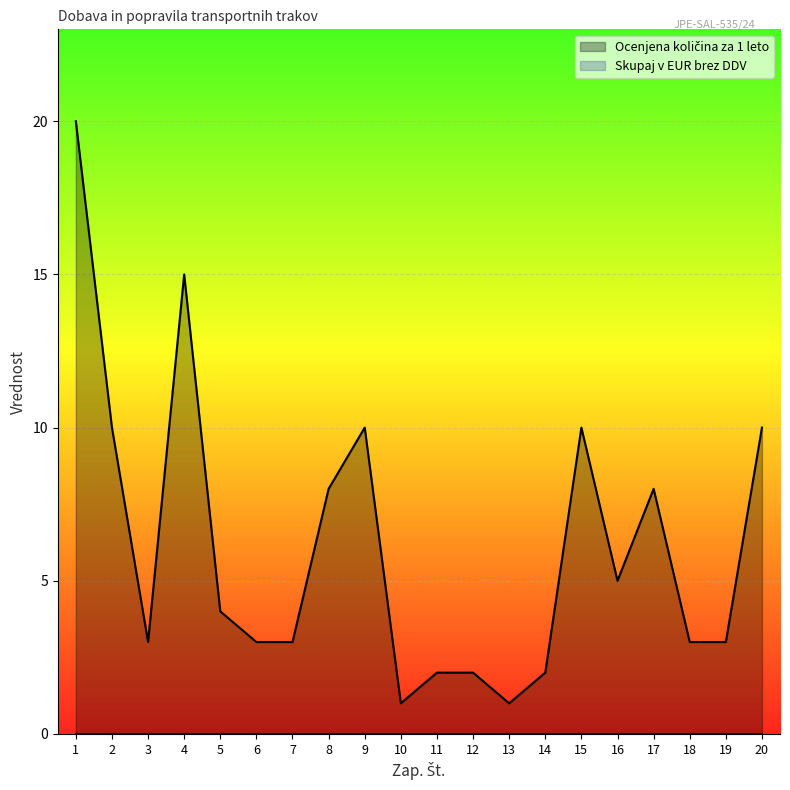

Reading left to right, transcribe all the data shown in this chart.

Ocenjena količina za 1 leto: 20	10	3	15	4	3	3	8	10	1	2	2	1	2	10	5	8	3	3	10
Skupaj v EUR brez DDV: 0	0	0	0	0	0	0	0	0	0	0	0	0	0	0	0	0	0	0	0